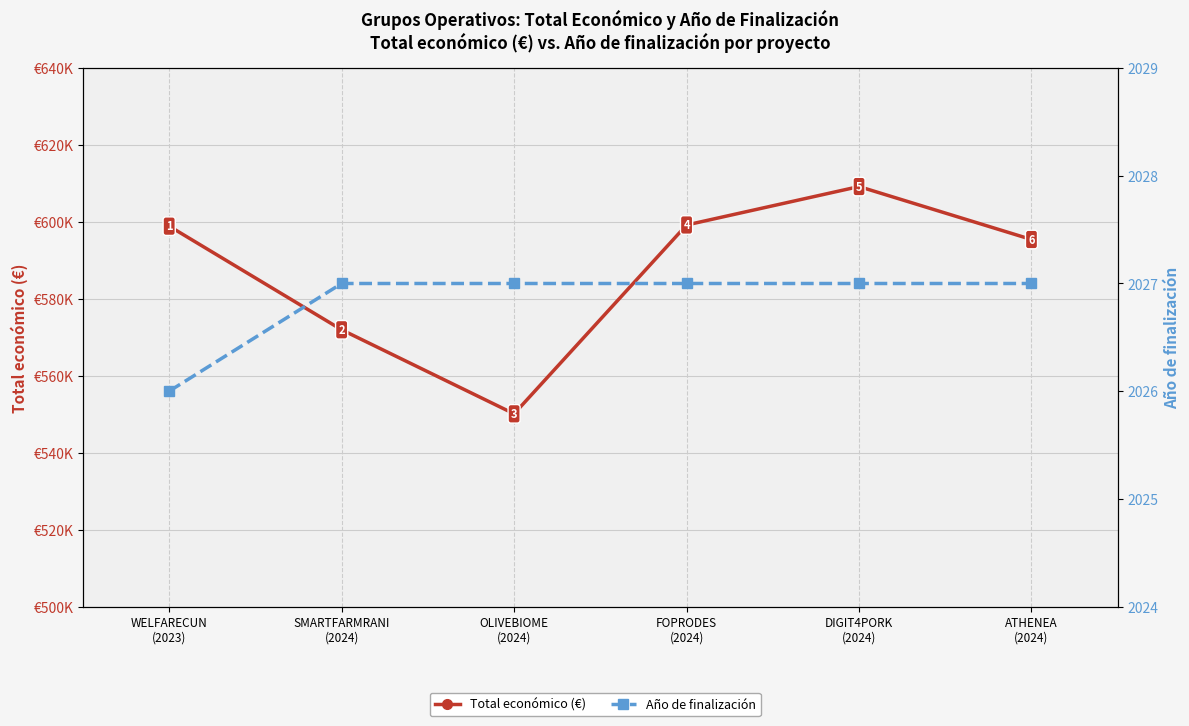

The Total económico (€) series shows 595436 at ATHENEA
(2024). True or false?

True